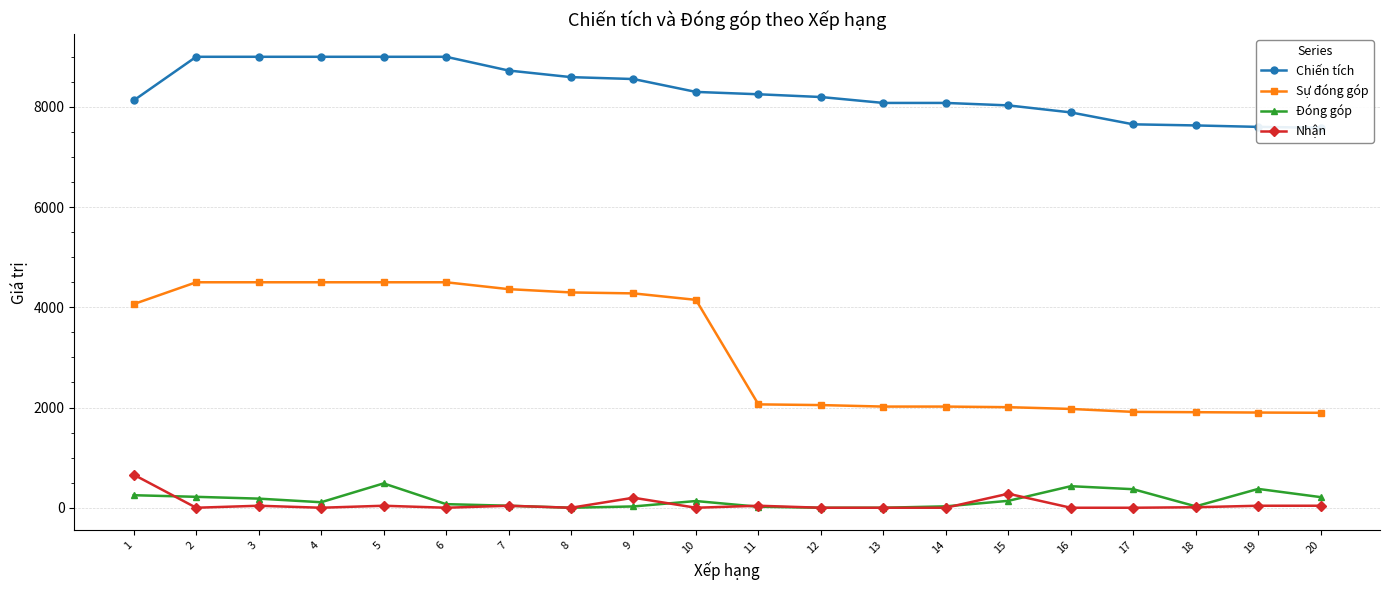

True or false: Sự đóng góp and Đóng góp cross at least once.

False